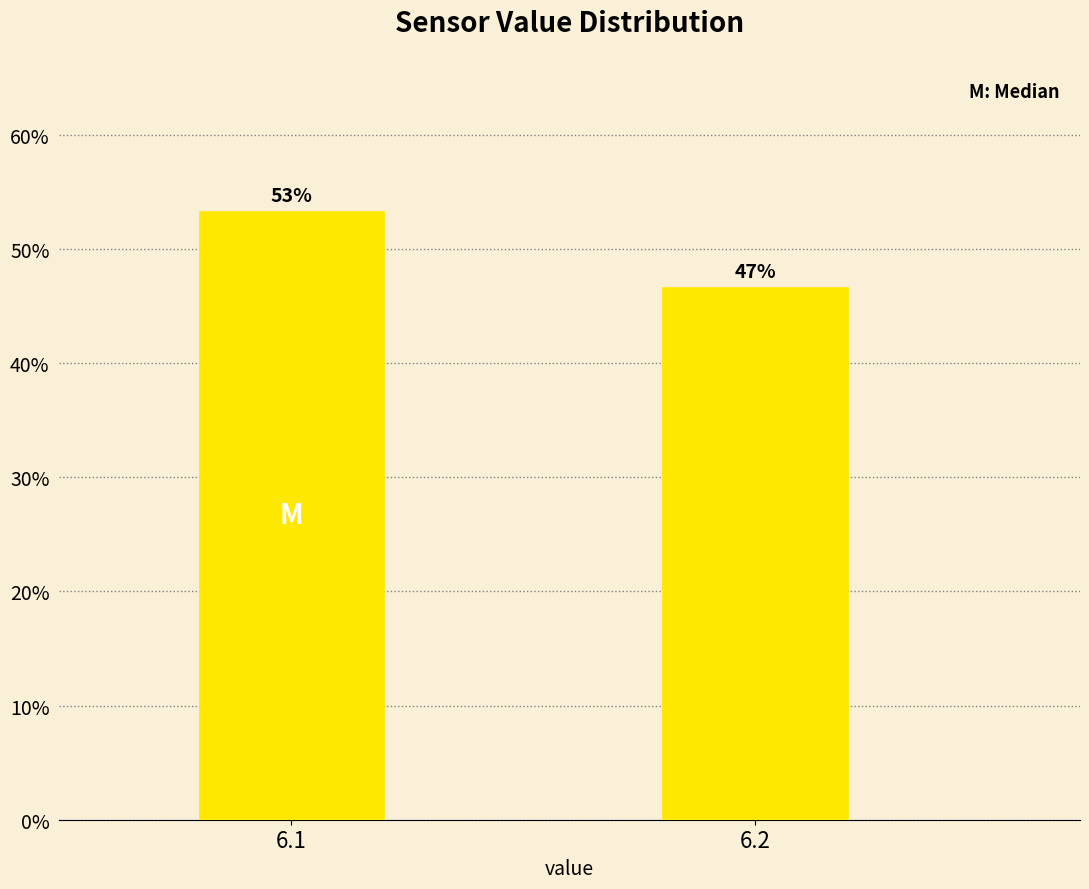

Are the bars horizontal?

No